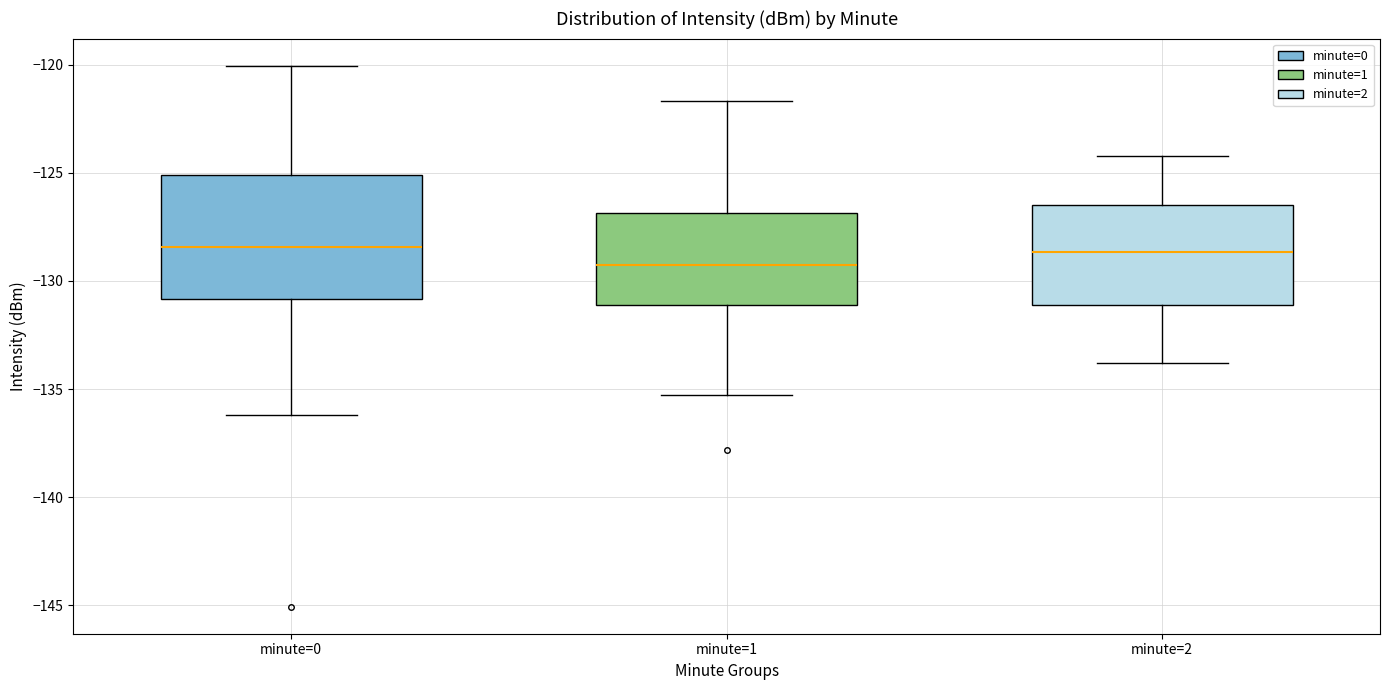

Reading left to right, read every box against the y-axis: the position of its median line, the range the box covers, and the ends of its whiskers. The values are not printed on the chart, so give them approximately, as read against the axis.

minute=0: median -128.5, box -131.0 to -125.0, whiskers -136.0 to -120.0
minute=1: median -129.0, box -131.0 to -127.0, whiskers -135.5 to -121.5
minute=2: median -128.5, box -131.0 to -126.5, whiskers -134.0 to -124.0